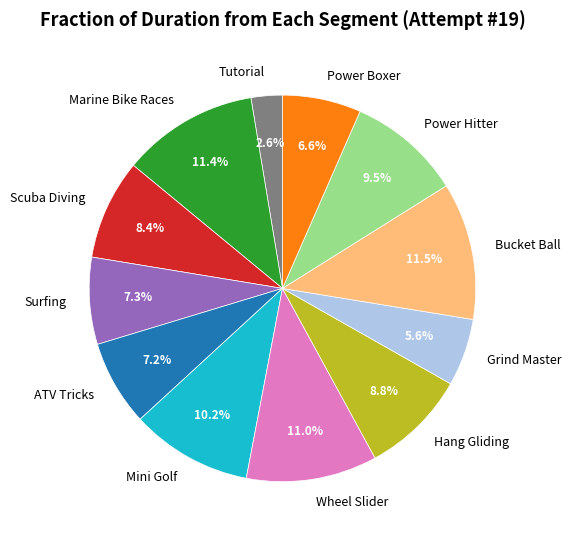

To the nearest percent, what is the average slice percentage?

8%